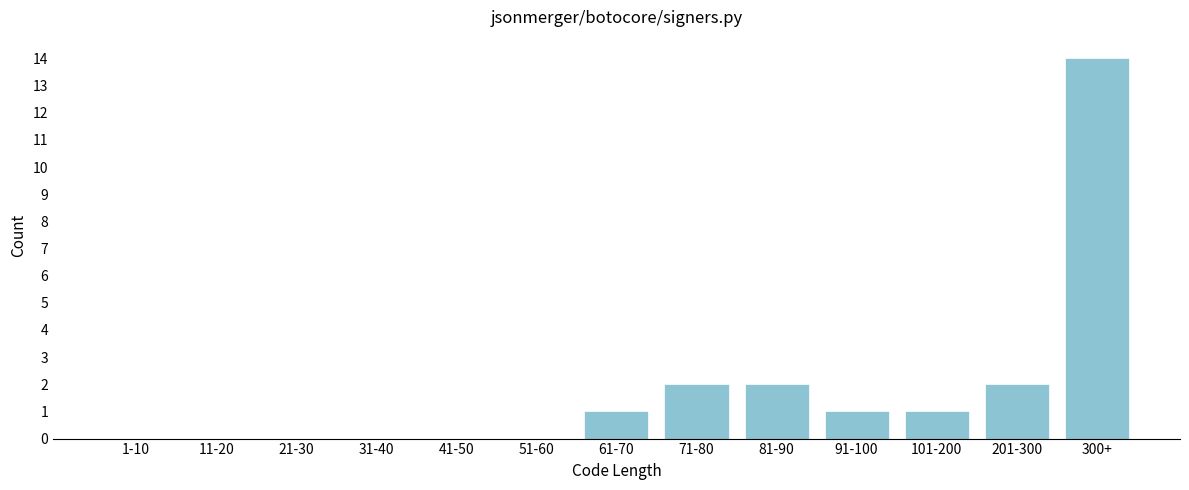

Reading left to right, what are all the values shown in this chart?

1-10=0	11-20=0	21-30=0	31-40=0	41-50=0	51-60=0	61-70=1	71-80=2	81-90=2	91-100=1	101-200=1	201-300=2	300+=14